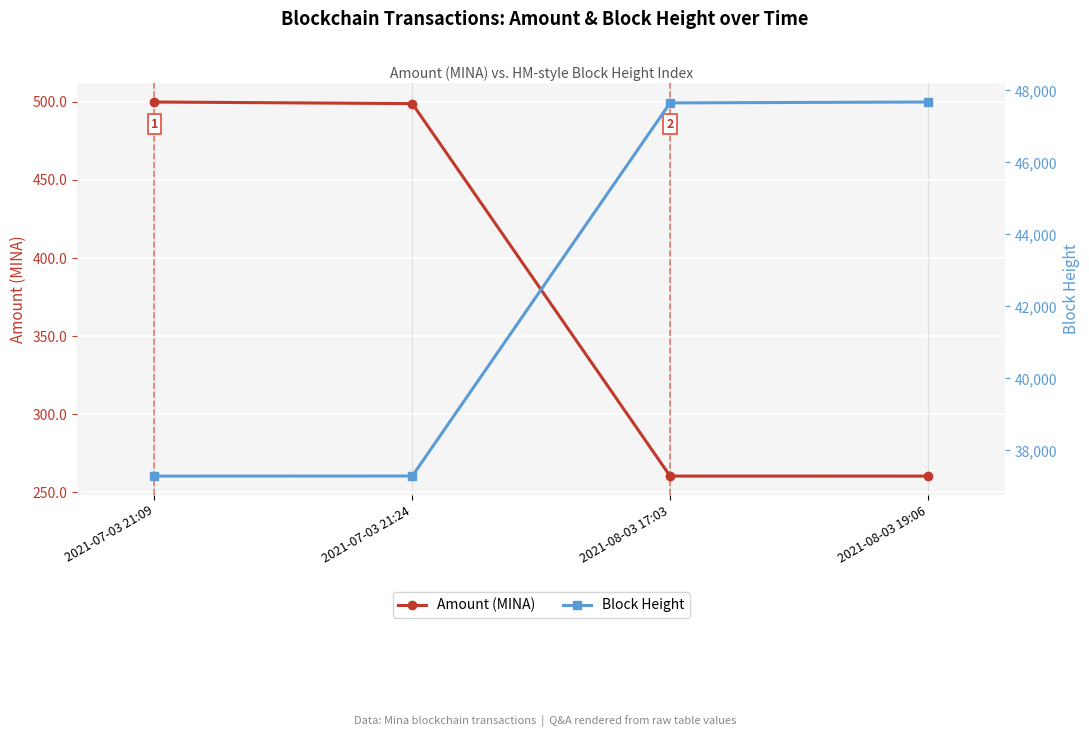

True or false: Block Height has more than 1 interior local peaks.

False